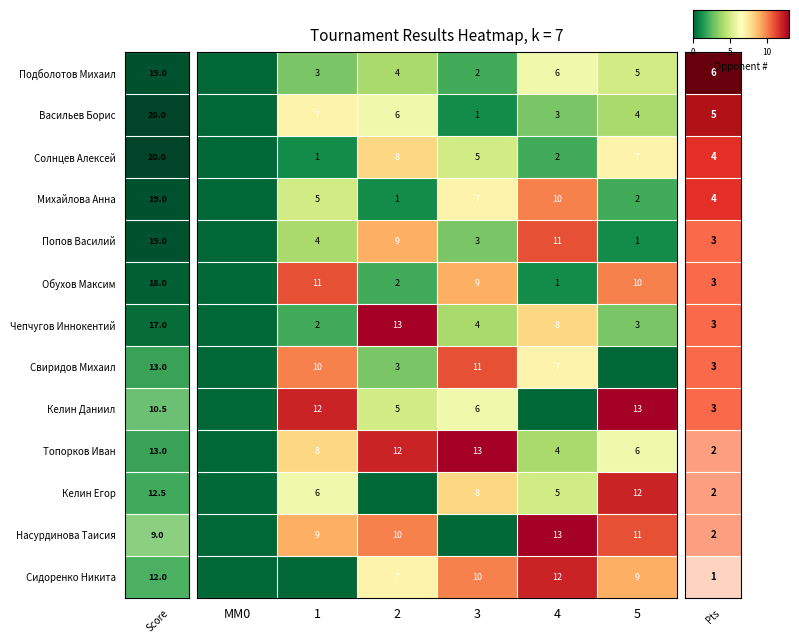

At MM0, list the series in order from largest to smallest.

Подболотов Михаил, Васильев Борис, Солнцев Алексей, Михайлова Анна, Попов Василий, Обухов Максим, Чепчугов Иннокентий, Свиридов Михаил, Келин Даниил, Топорков Иван, Келин Егор, Насурдинова Таисия, Сидоренко Никита